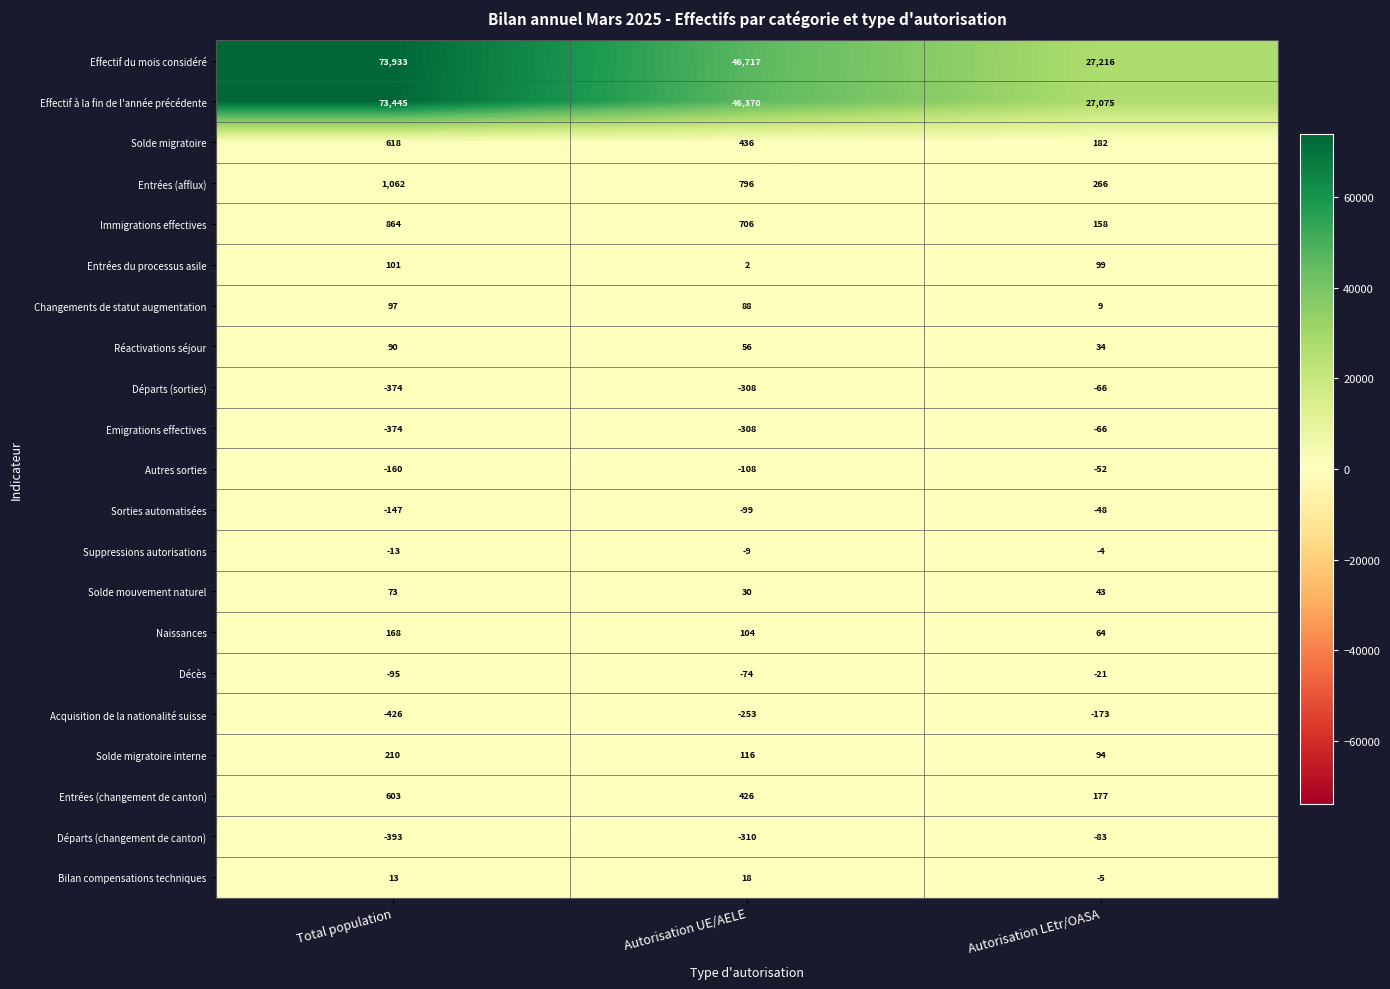

At which category is the sum across all series the highest?

Total population